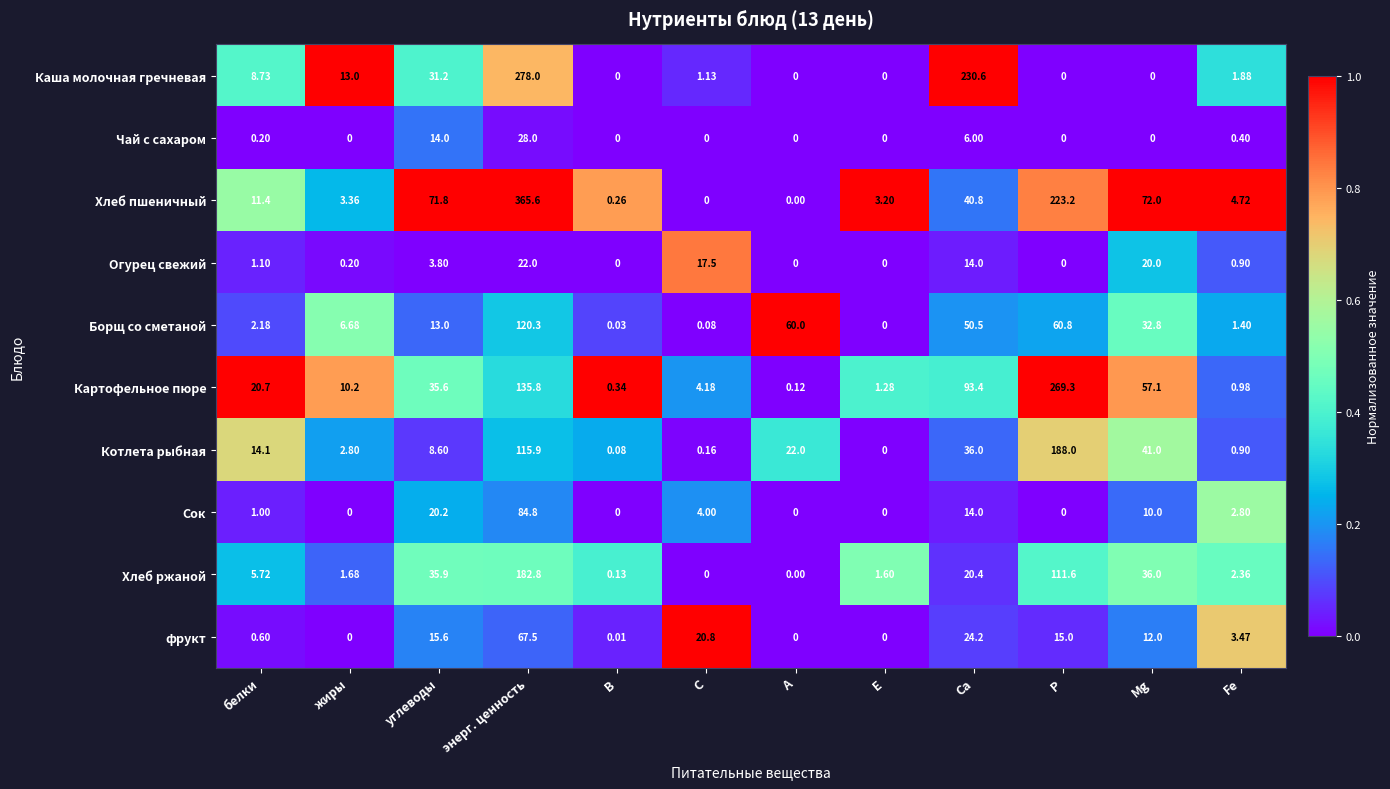

At энерг. ценность, list the series in order from largest to smallest.

Хлеб пшеничный, Каша молочная гречневая, Хлеб ржаной, Картофельное пюре, Борщ со сметаной, Котлета рыбная, Сок, фрукт, Чай с сахаром, Огурец свежий